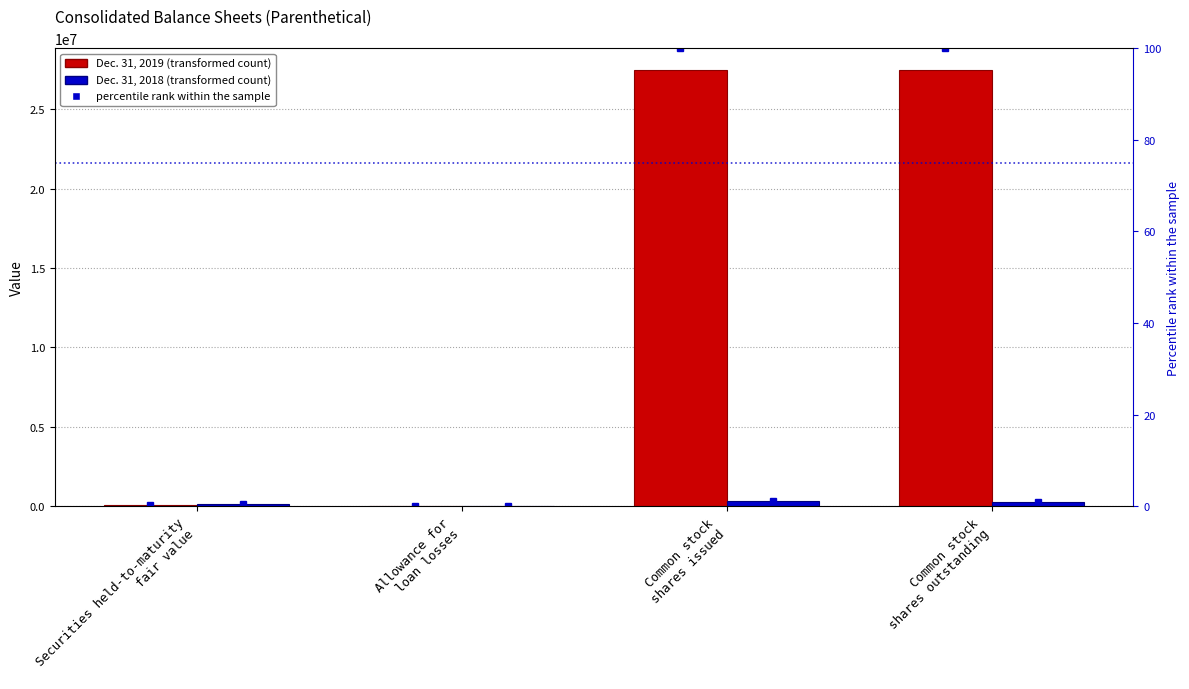

What is the sum of all Dec. 31, 2019 values?

55027440